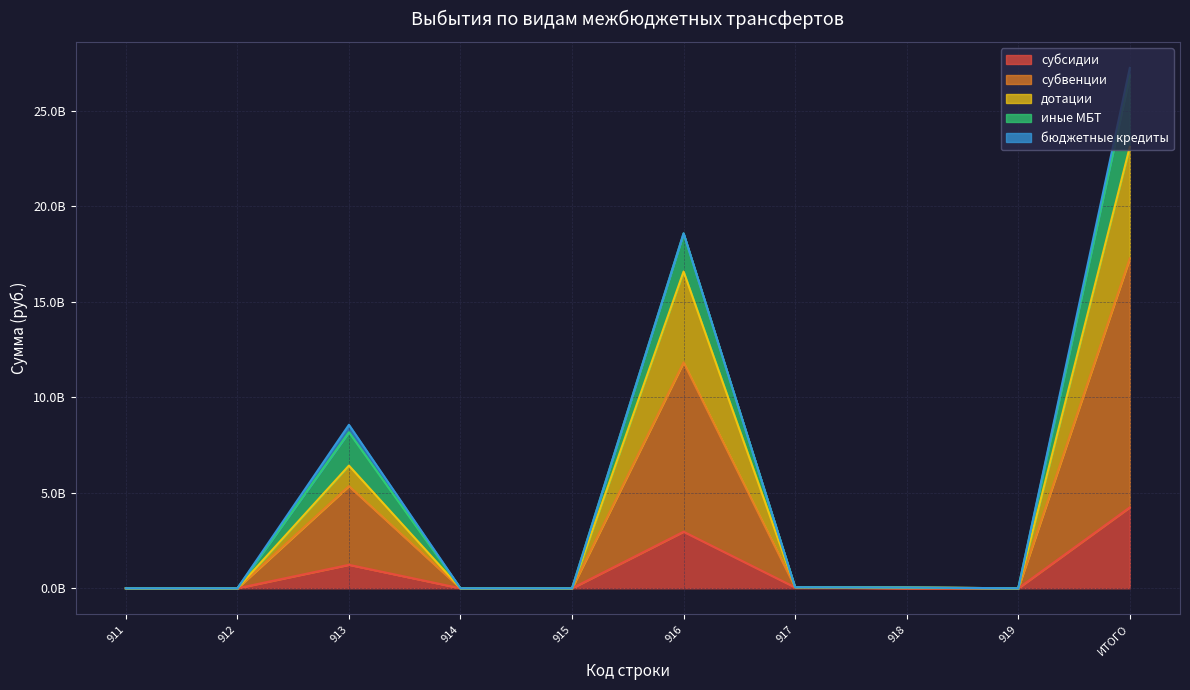

What is the label of the 6th point from the left?

916